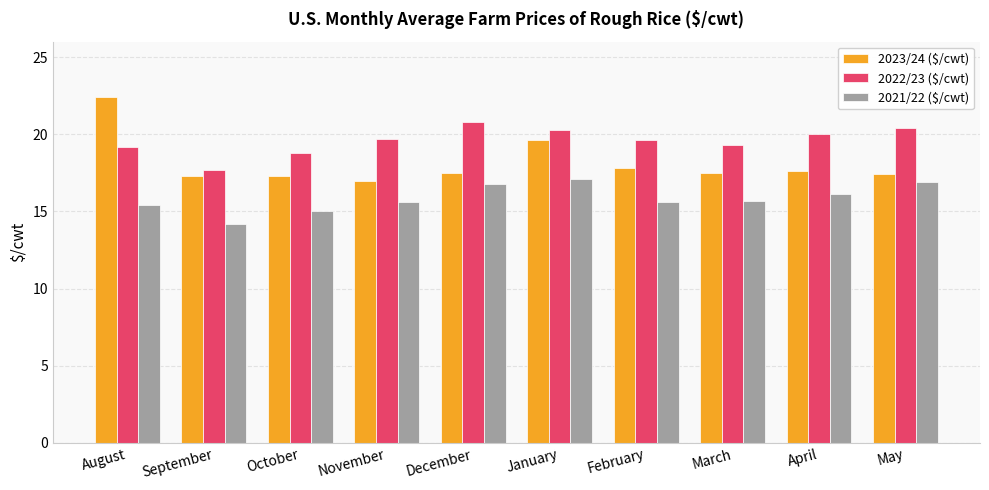

Which category has the lowest value in the 2023/24 ($/cwt) series?

November